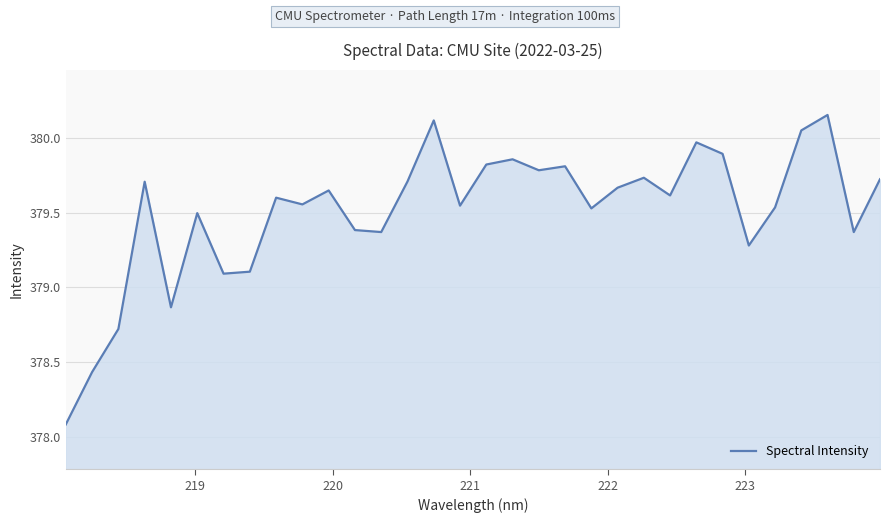

What is the smallest value displayed?

378.1